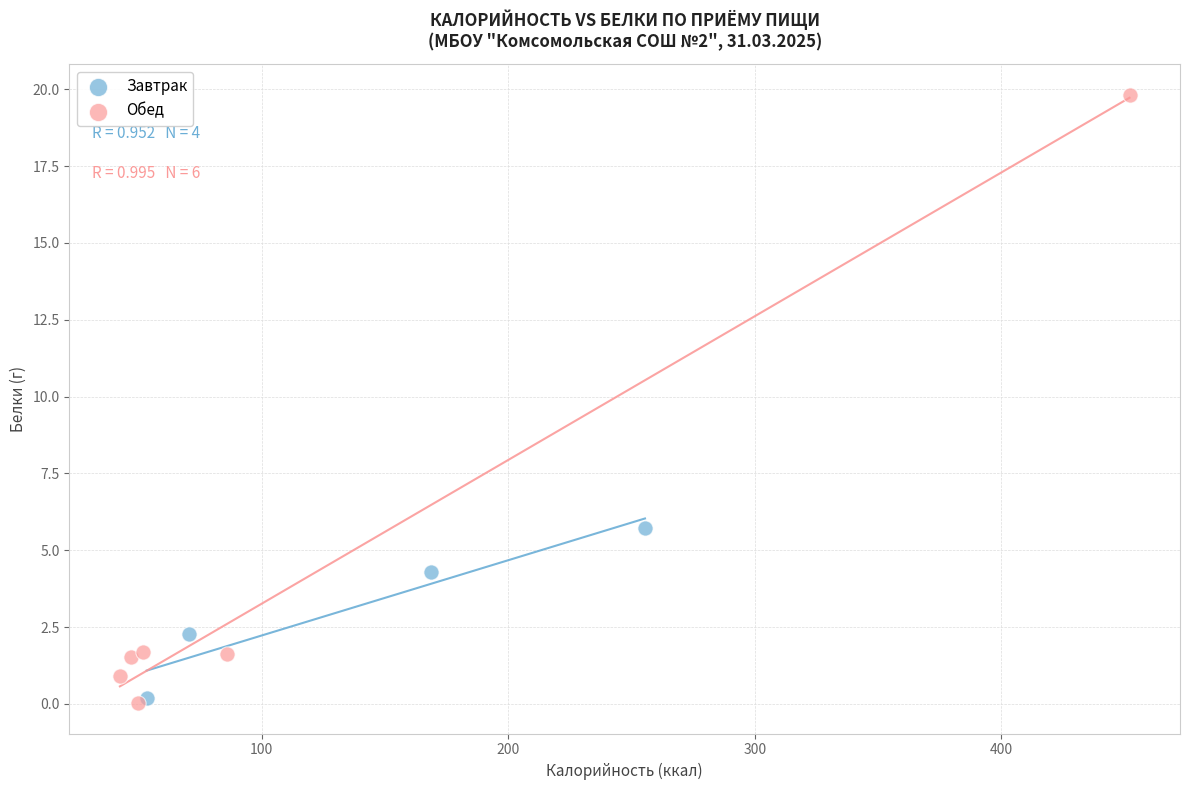

Which series contains the highest Y value?

Обед